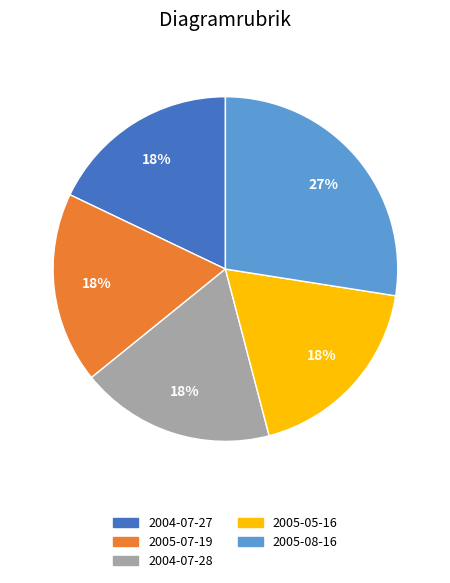

Do 2005-05-16 and 2004-07-27 together represent more than half of the pie?

No